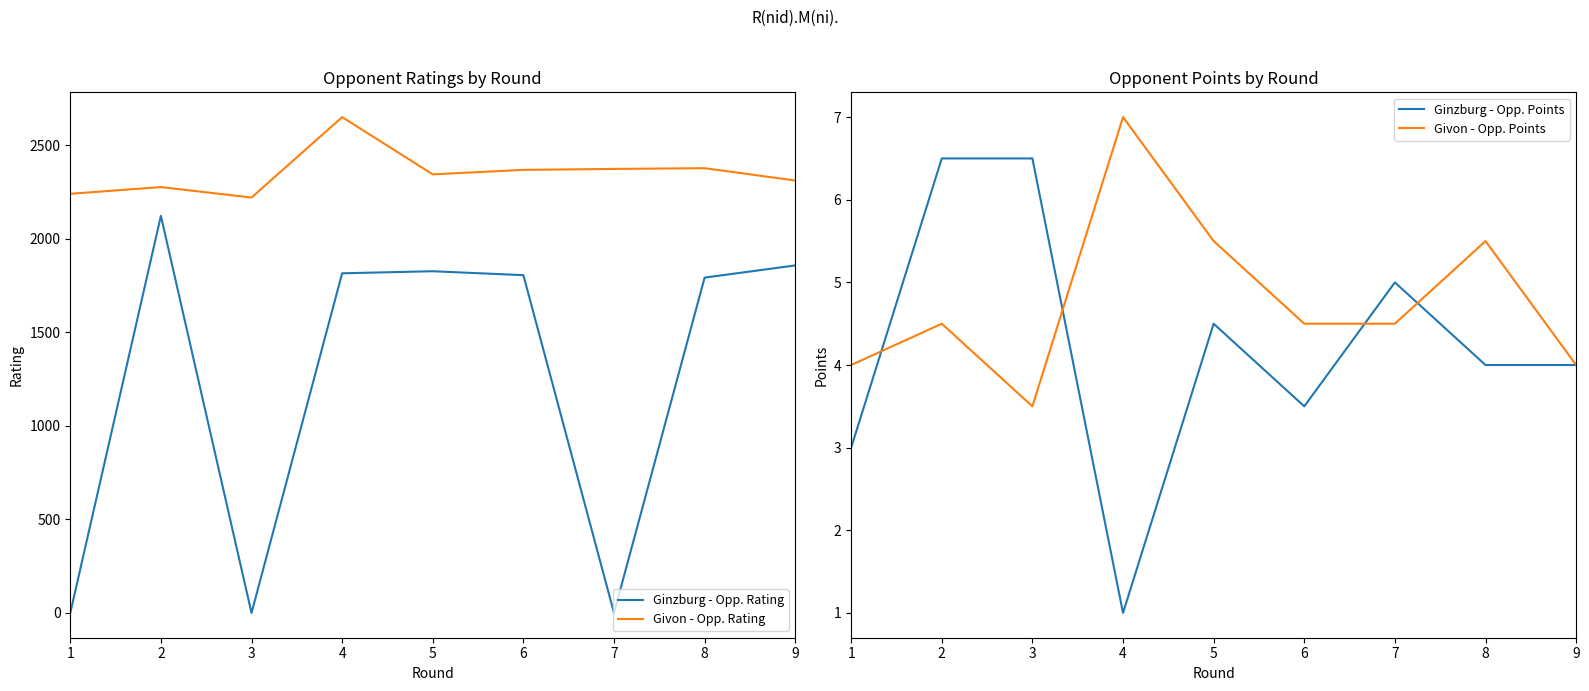

At 1, list the series in order from smallest to largest.

Ginzburg - Opp. Rating, Ginzburg - Opp. Points, Givon - Opp. Points, Givon - Opp. Rating